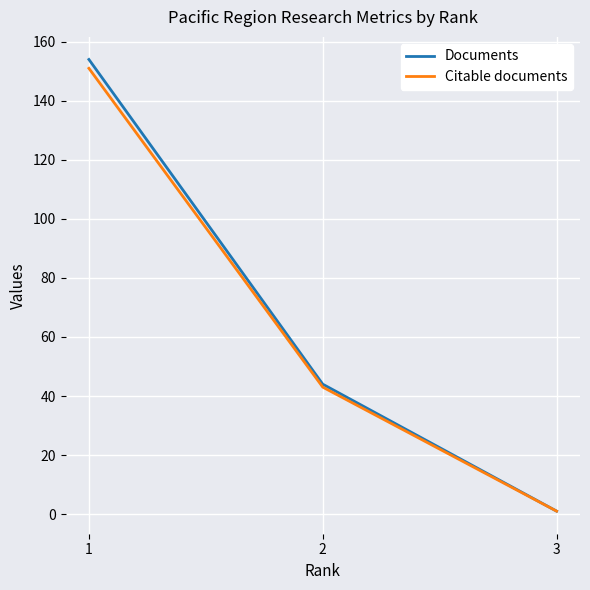

At which label is Documents closest to 77?

2